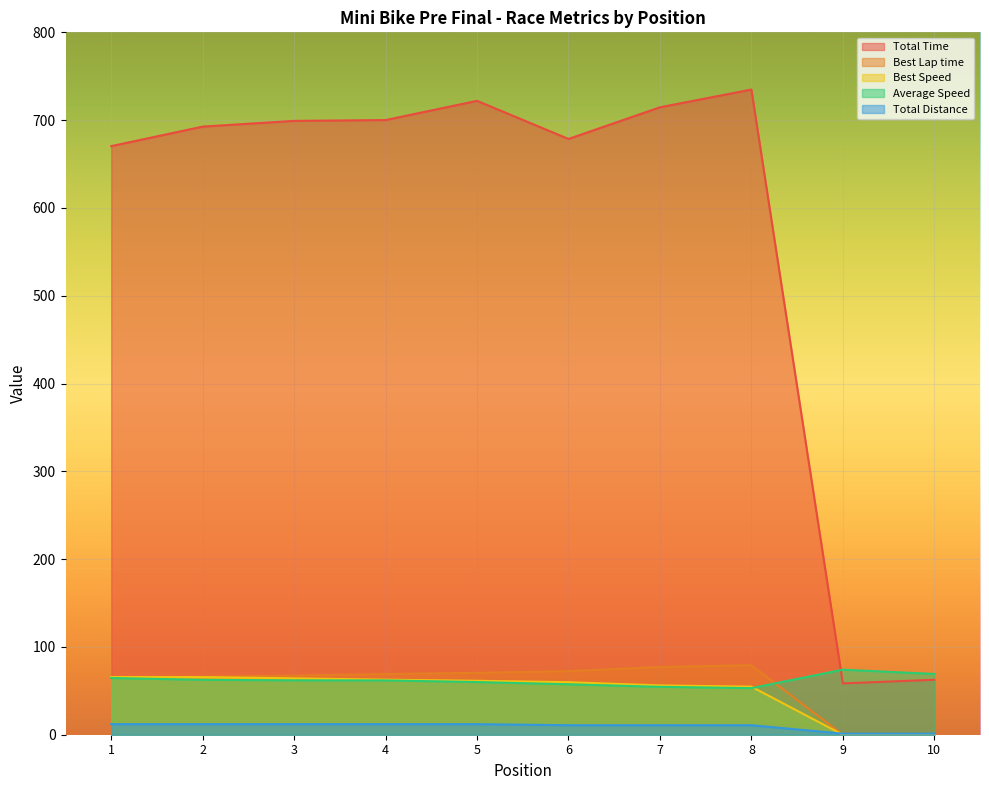

The value of Average Speed at 9 is 74.1. True or false?

True